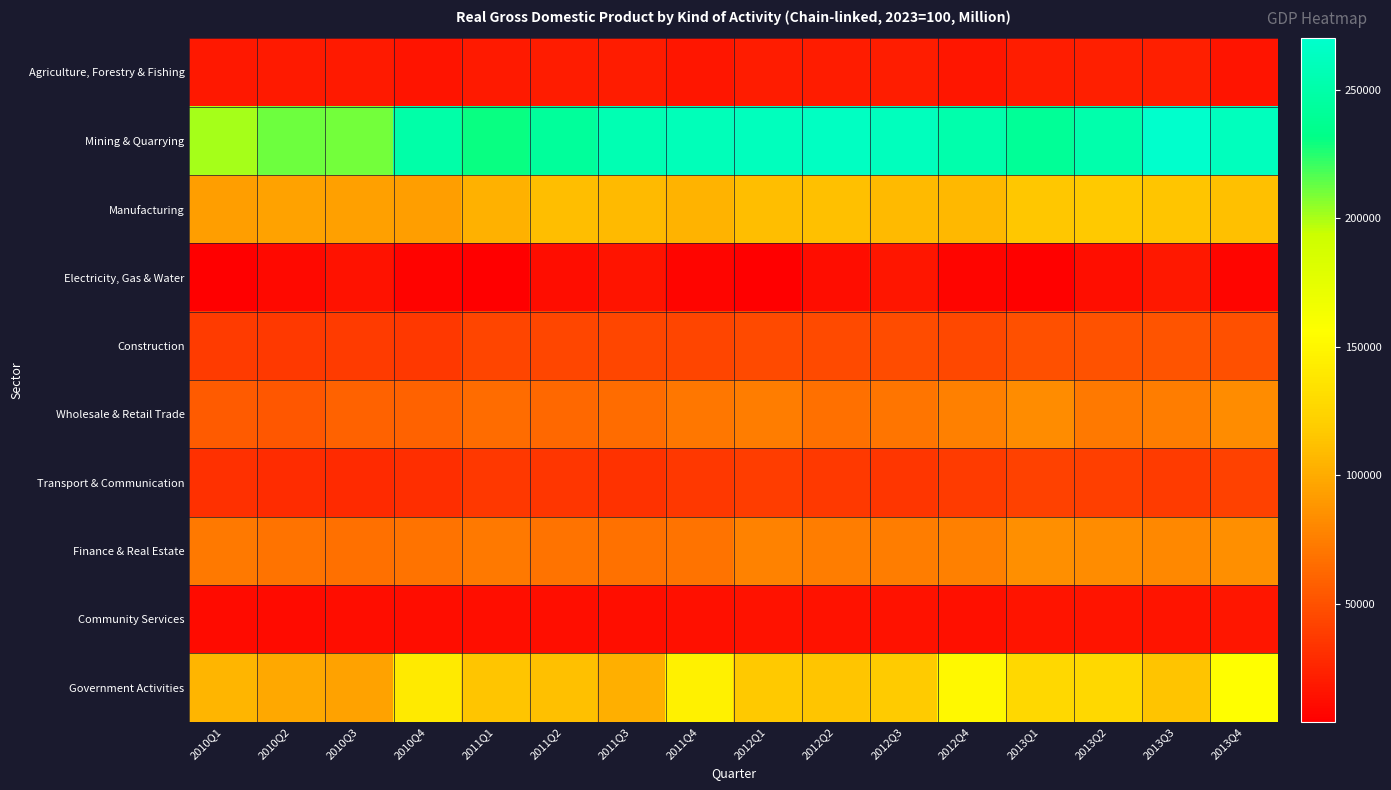

Which series has the largest range (max minus min)?

Mining & Quarrying